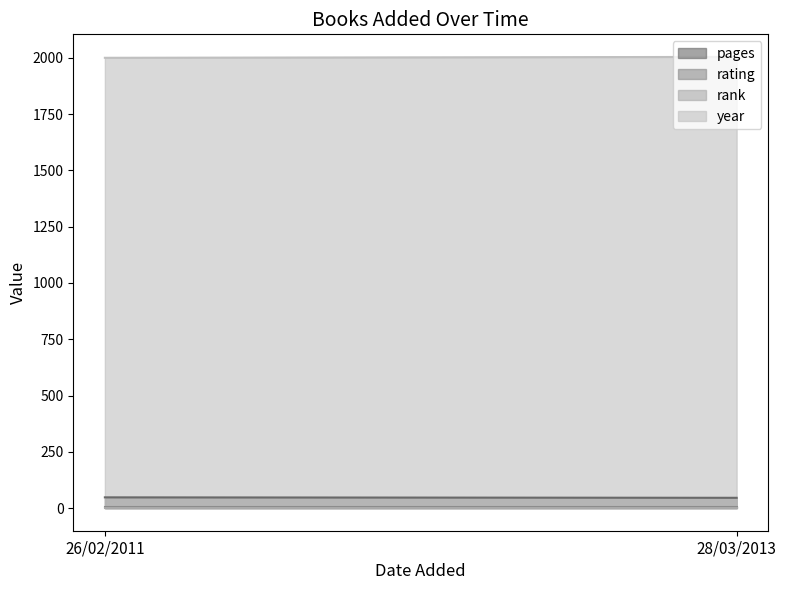

How many data points in pages are less than 48?

1